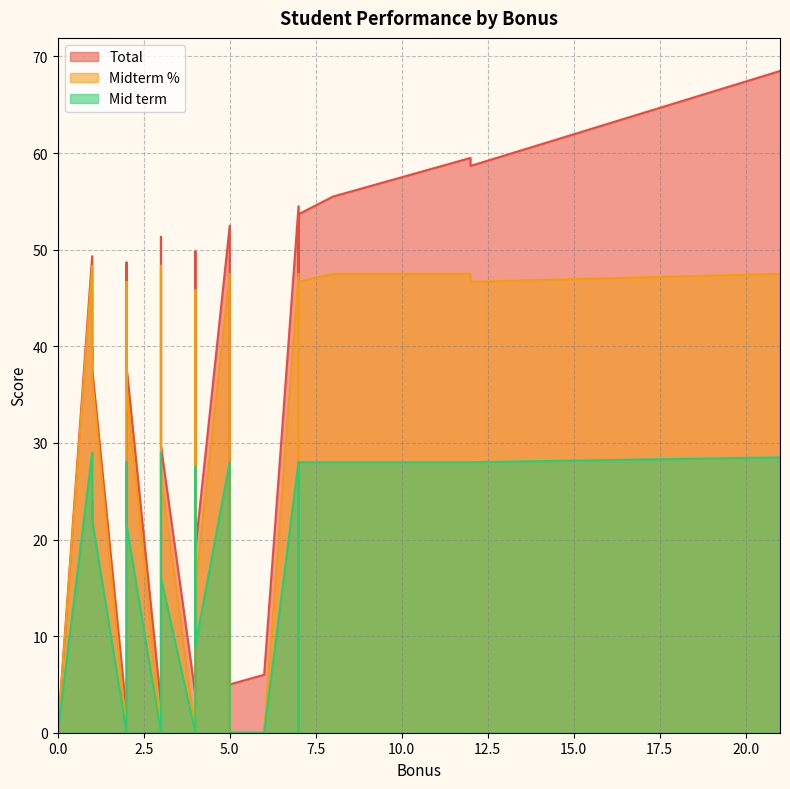

How many lines are shown in the chart?

3